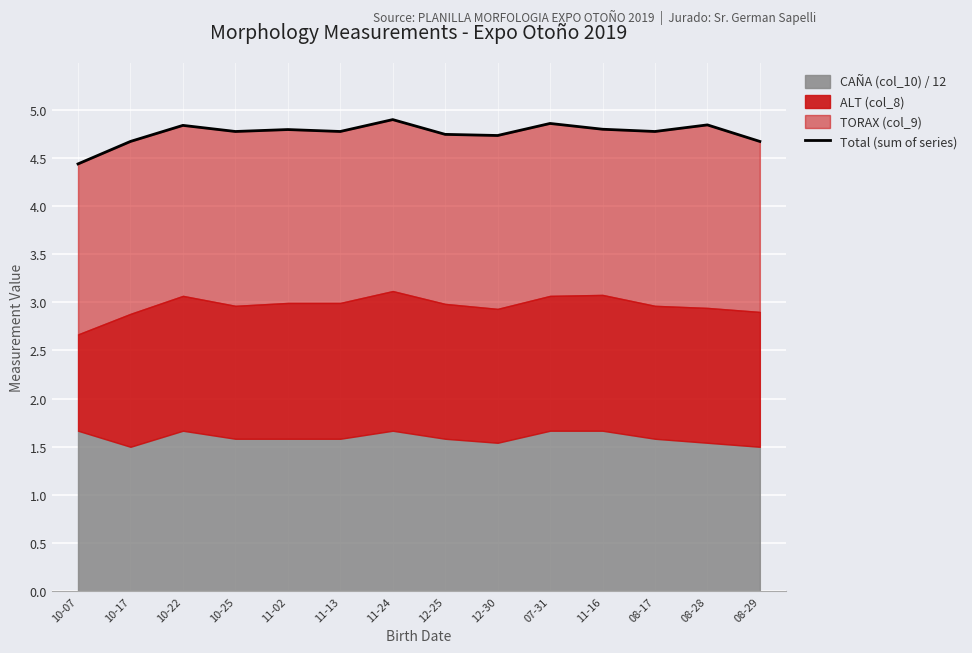

True or false: the data shows 4.8 at 11-13.

True